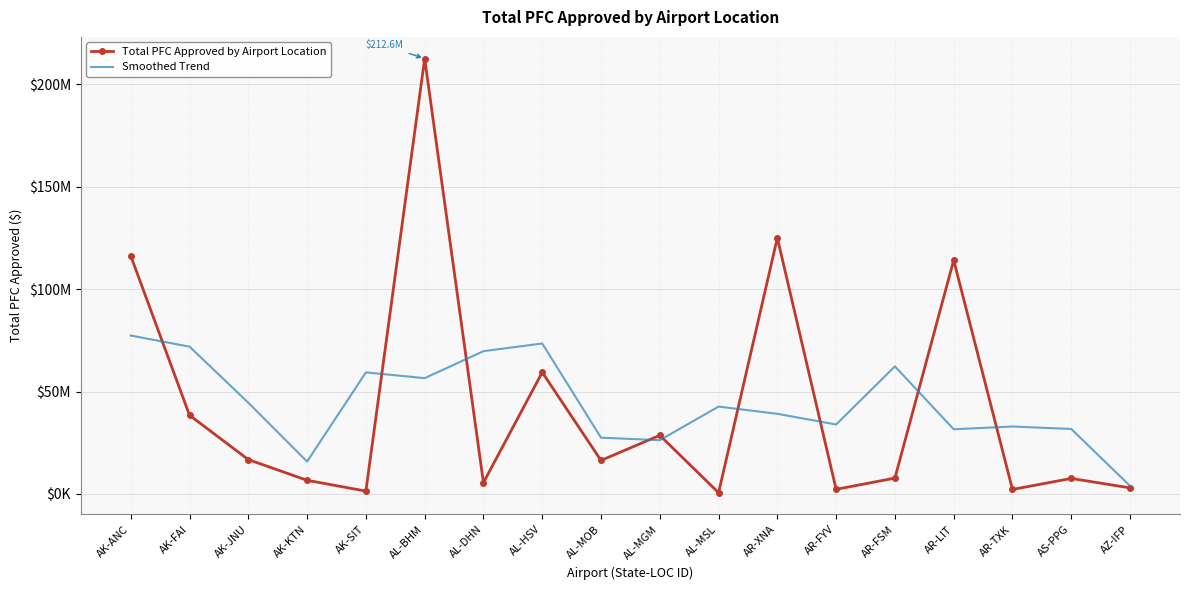

Rank the categories by Smoothed Trend value from highest to lowest.

AK-ANC, AL-HSV, AK-FAI, AL-DHN, AR-FSM, AK-SIT, AL-BHM, AK-JNU, AL-MSL, AR-XNA, AR-FYV, AR-TXK, AS-PPG, AR-LIT, AL-MOB, AL-MGM, AK-KTN, AZ-IFP